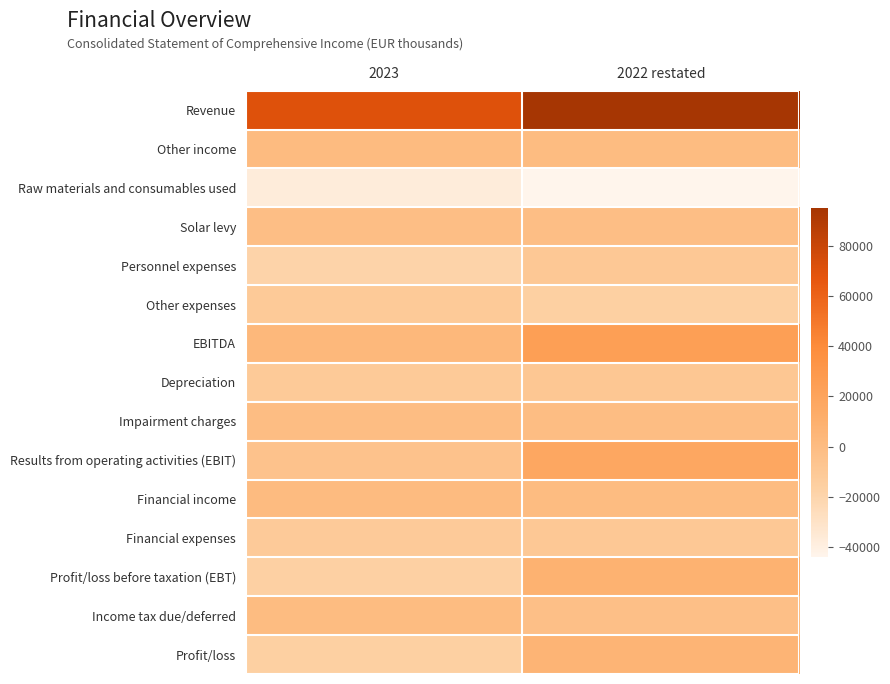

At which category is the sum across all series the highest?

2022 restated